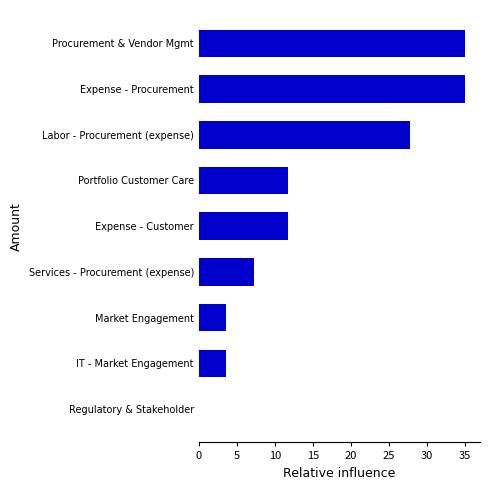

How many data points are above 11?

5